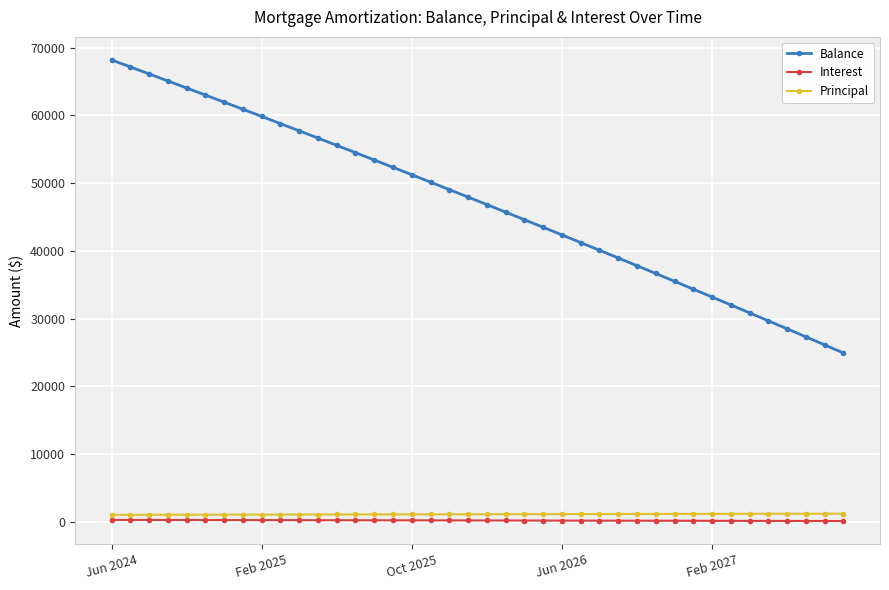

What is the average value of the Principal series?

1107.0